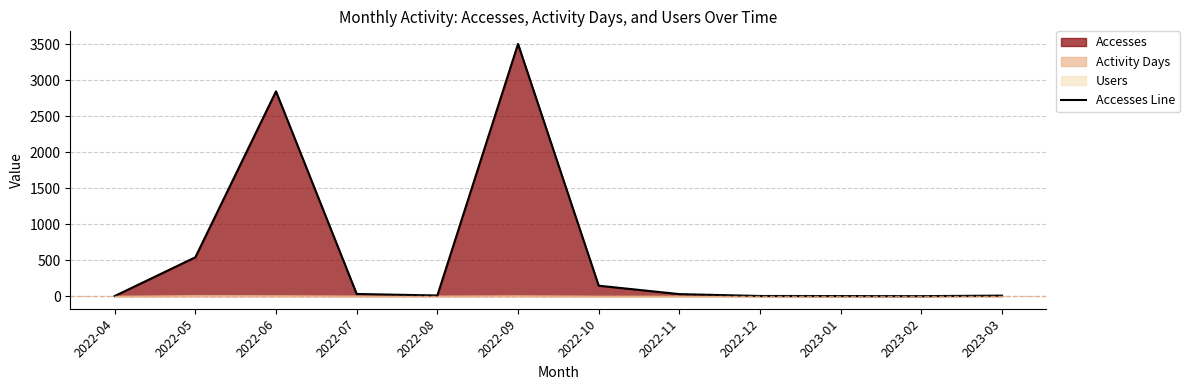

How many values are below 28?

6